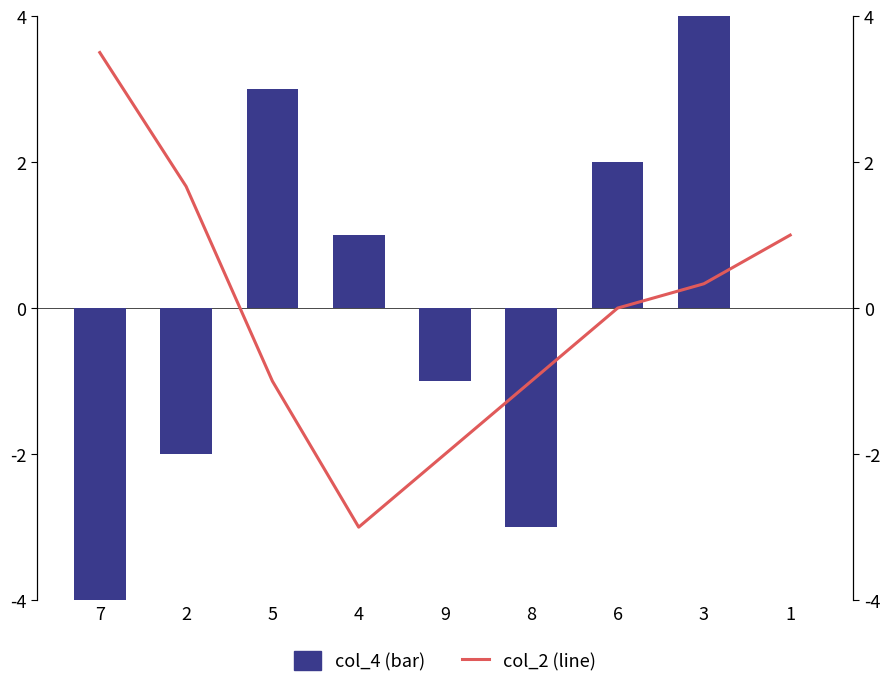

The col_2 (line) series shows 2.5 at 2. True or false?

False